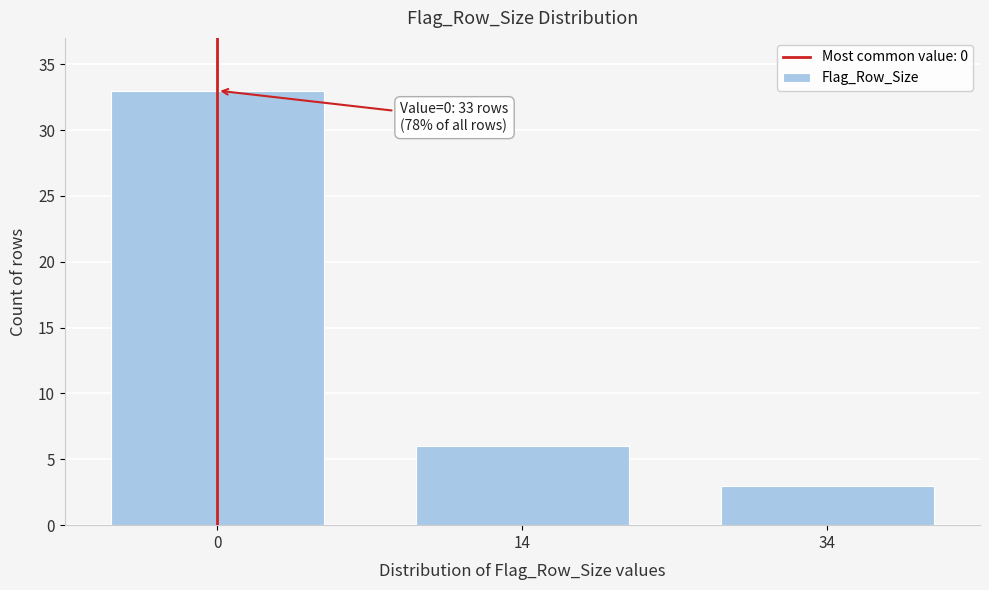

Reading left to right, what are all the values shown in this chart?

0=33	14=6	34=3